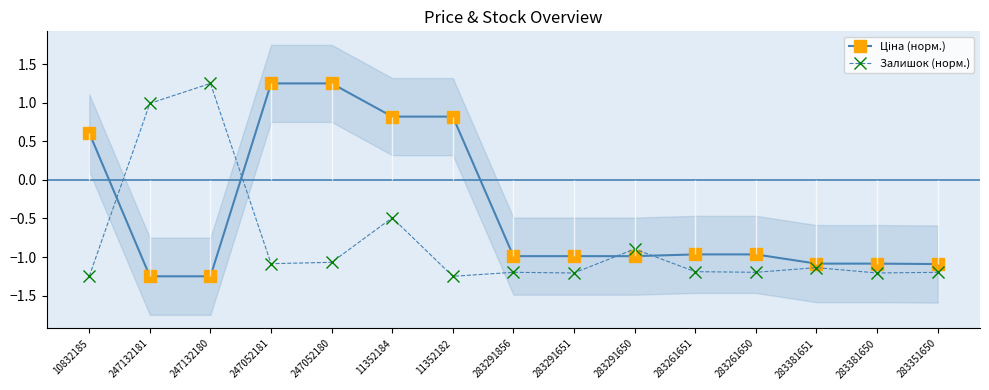

The value of Залишок (норм.) at 247132180 is 0.5. True or false?

False